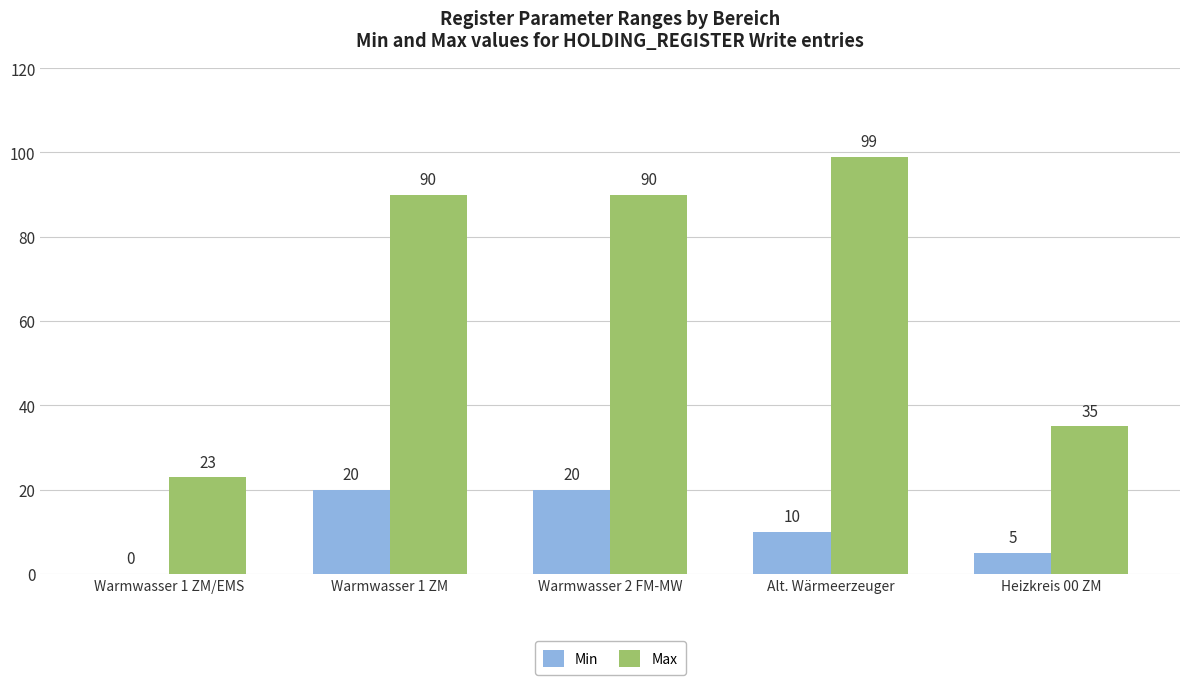

How many series are shown in this chart?

2